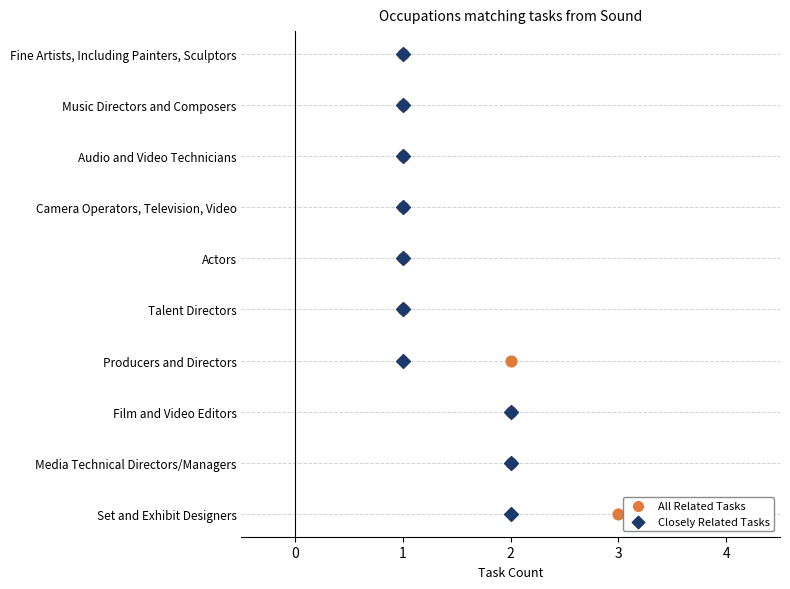

What are all the series names shown in the legend?

All Related Tasks, Closely Related Tasks